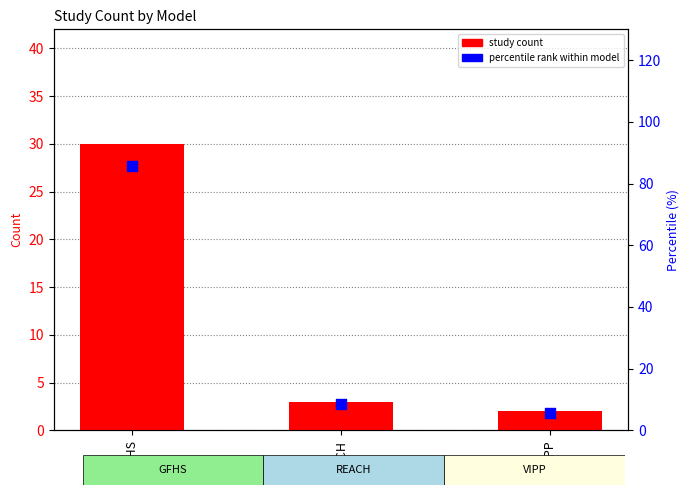

What is the total value across all series at VIPP?

7.7